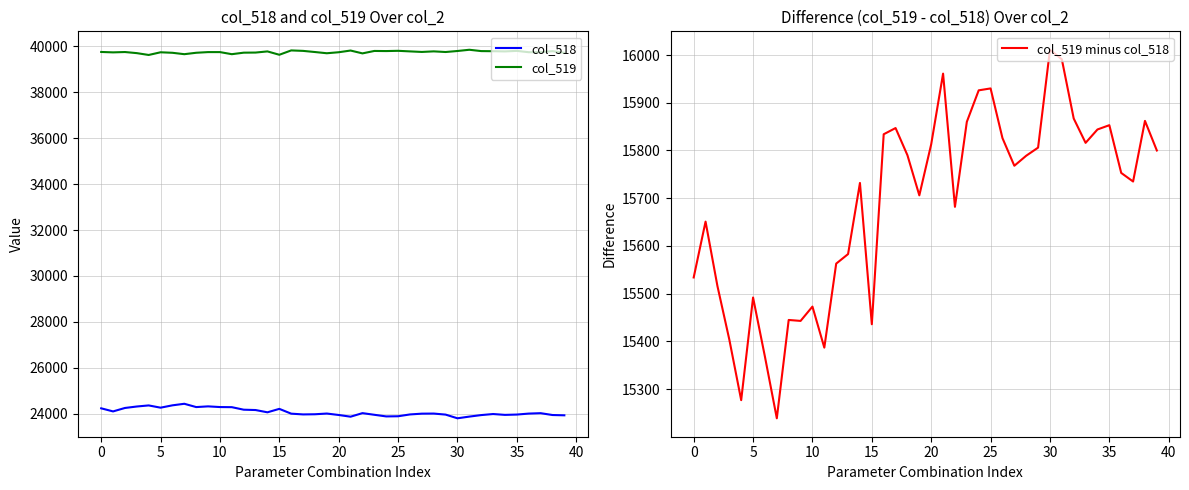

Which series changed the most between 21 and 29?

col_519 minus col_518